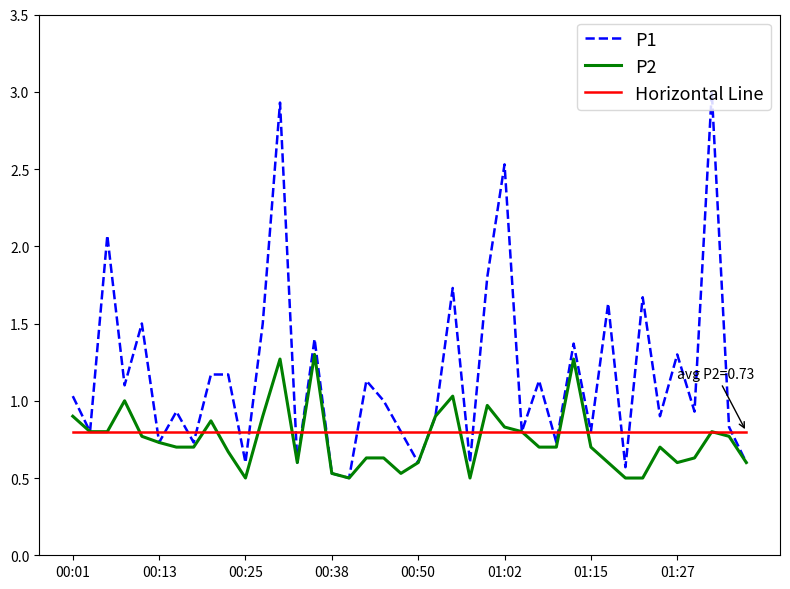

Which series has the largest total across all categories?

P1